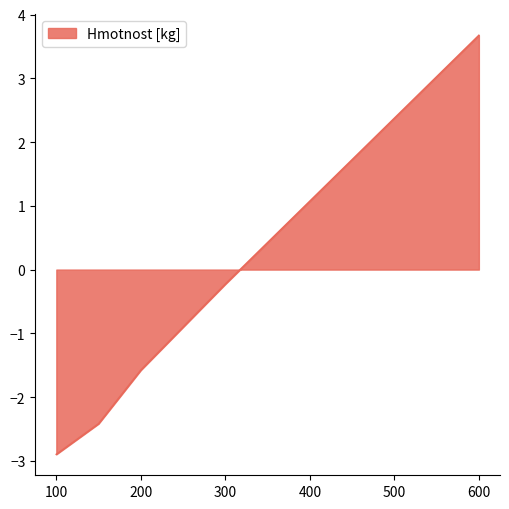

What is the smallest value displayed?

-2.9